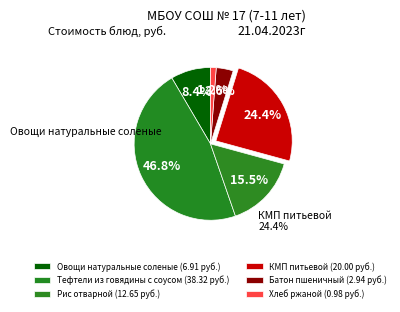

What is the largest slice in the pie chart?

Тефтели из говядины с соусом